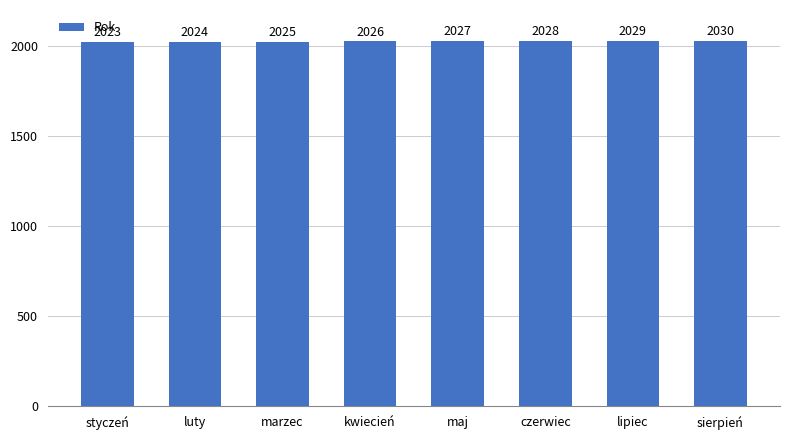

What is the change in value from marzec to czerwiec?

+3